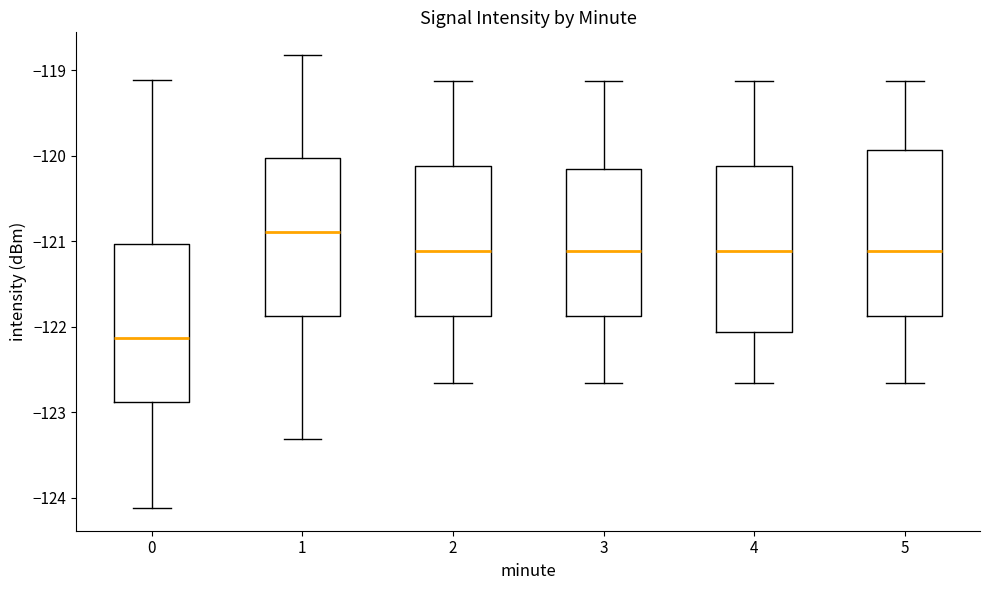

Reading left to right, read every box against the y-axis: the position of its median line, the range the box covers, and the ends of its whiskers. The values are not printed on the chart, so give them approximately, as read against the axis.

0: median -122.1, box -122.9 to -121.0, whiskers -124.1 to -119.1
1: median -120.9, box -121.9 to -120.0, whiskers -123.3 to -118.8
2: median -121.1, box -121.9 to -120.1, whiskers -122.7 to -119.1
3: median -121.1, box -121.9 to -120.2, whiskers -122.7 to -119.1
4: median -121.1, box -122.1 to -120.1, whiskers -122.7 to -119.1
5: median -121.1, box -121.9 to -119.9, whiskers -122.7 to -119.1